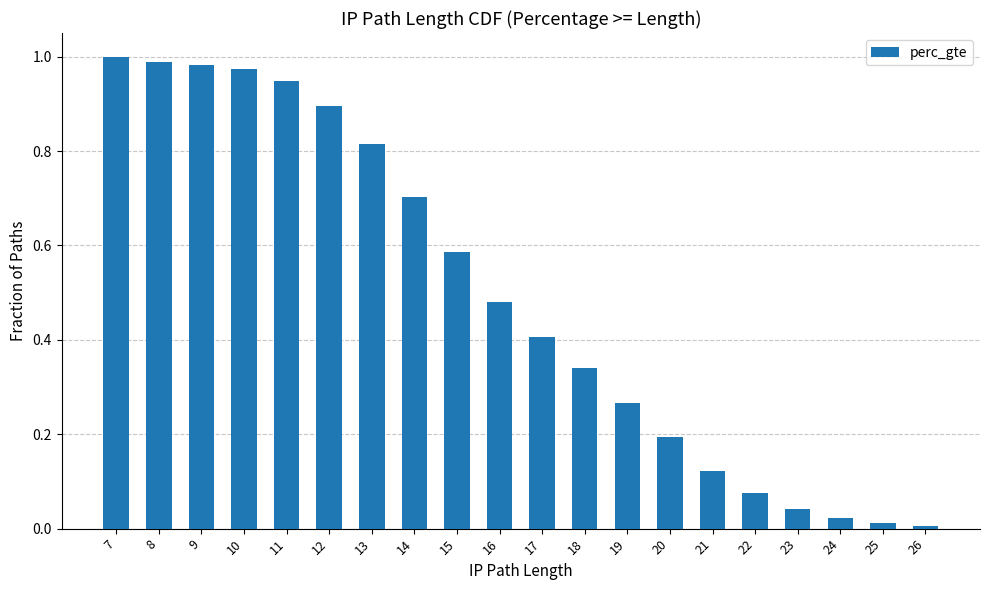

Which has a higher value, 8 or 7?

7